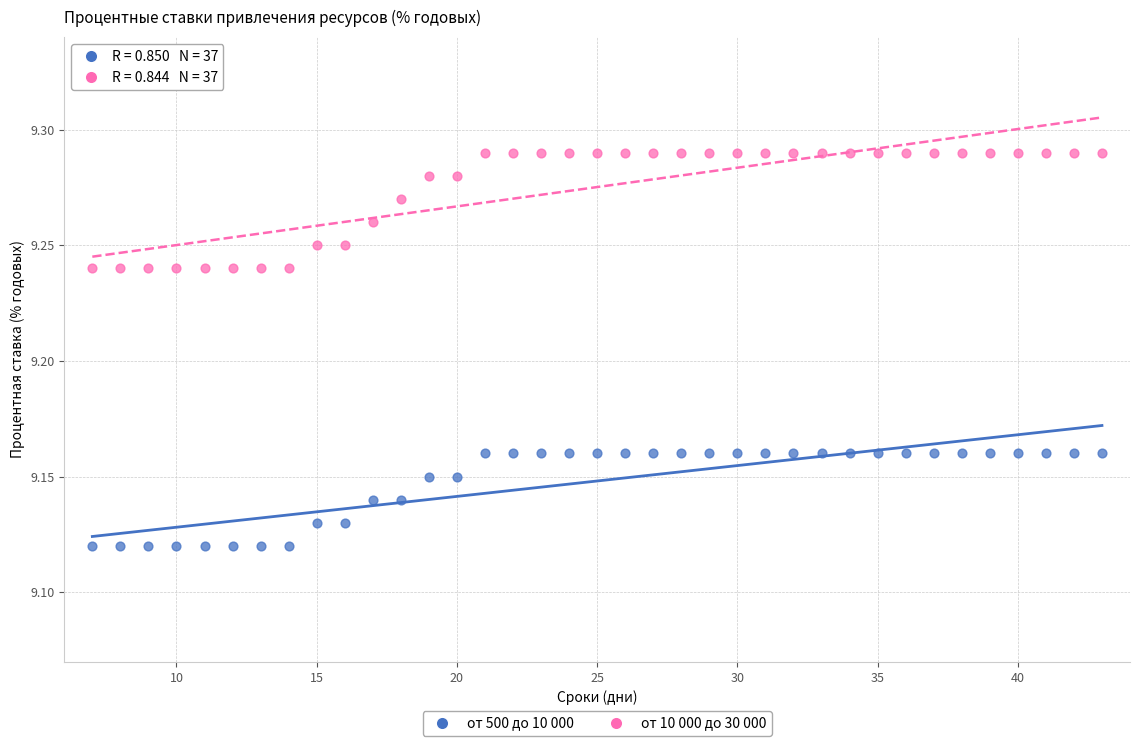

What are all the series names shown in the legend?

от 500 до 10 000, от 10 000 до 30 000